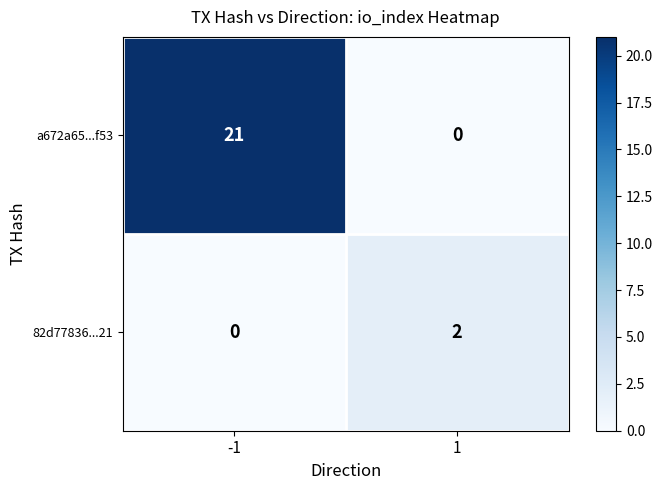

At how many categories does at least one series exceed 14?

1